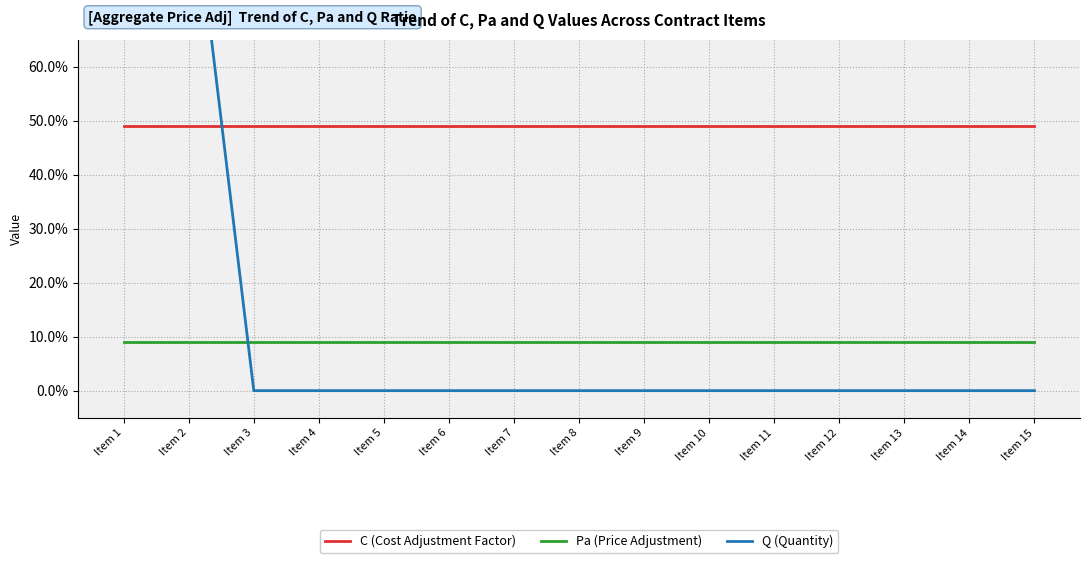

How many lines are shown in the chart?

3